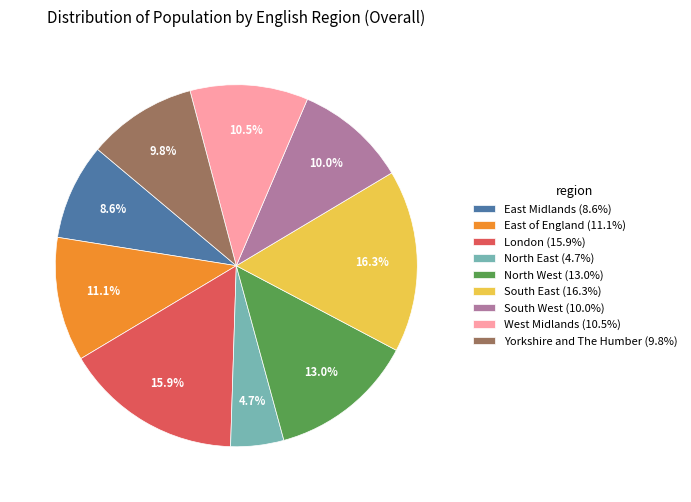

To the nearest percent, what portion does South East represent?

16%